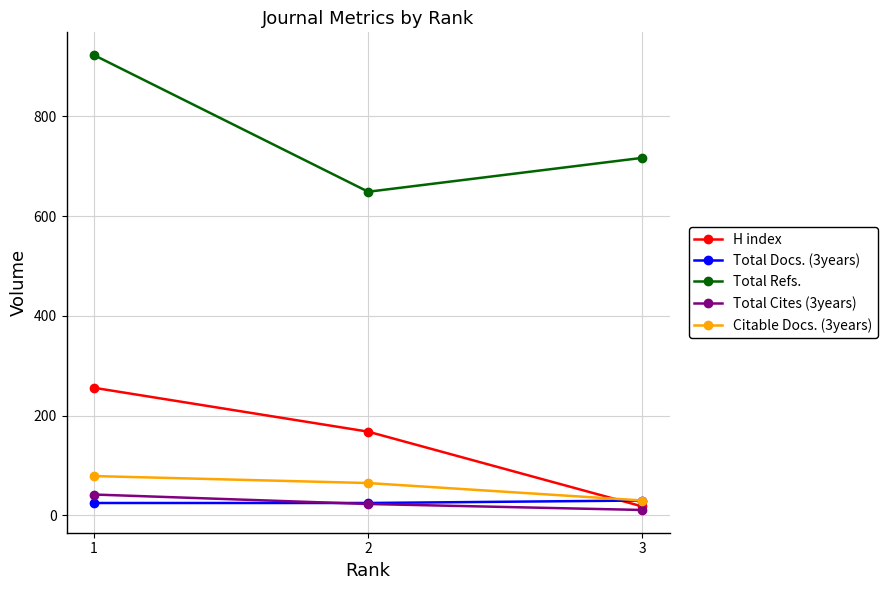

Count the number of data series in this chart.

5